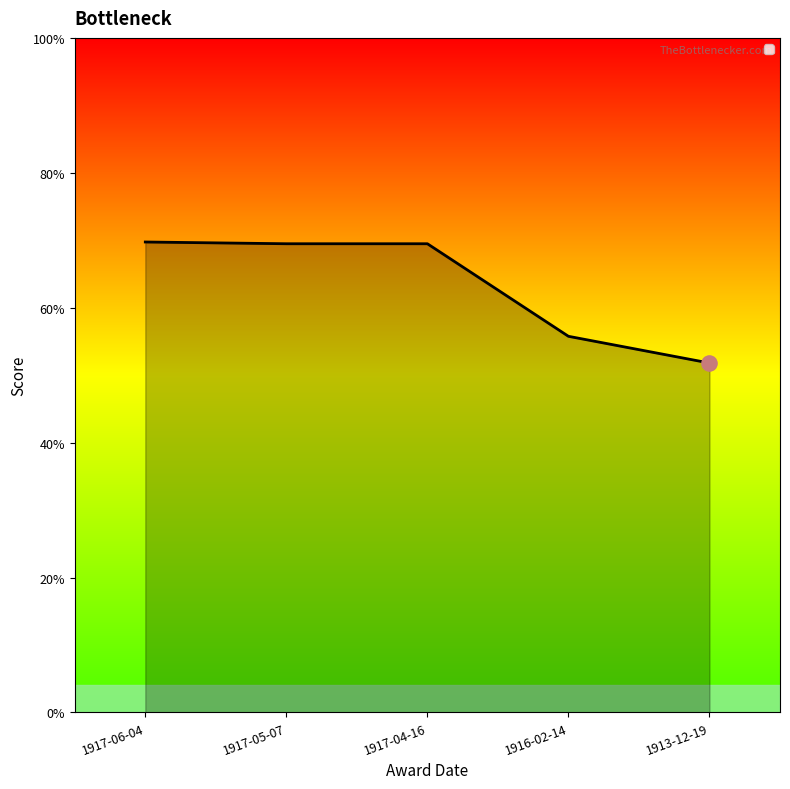

What is the ratio of the value at 1916-02-14 to the value at 1917-06-04?

0.8